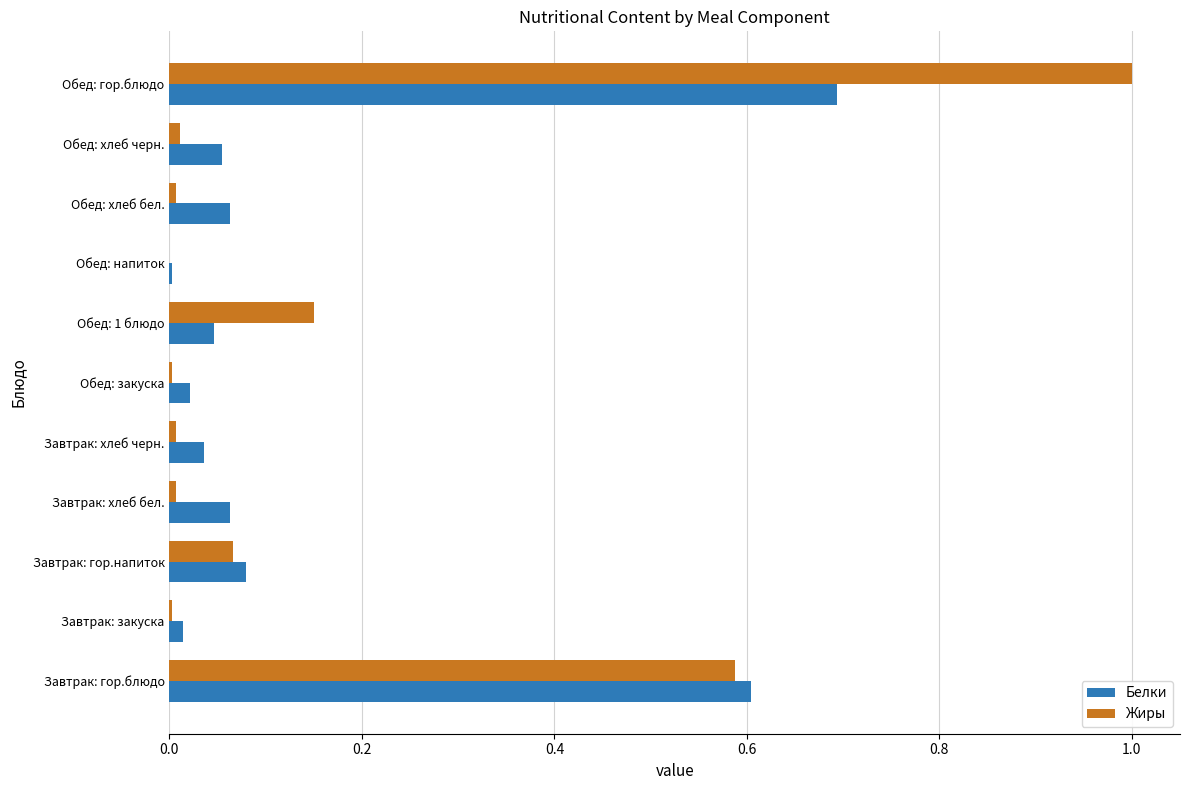

How many data points does each series have?

11